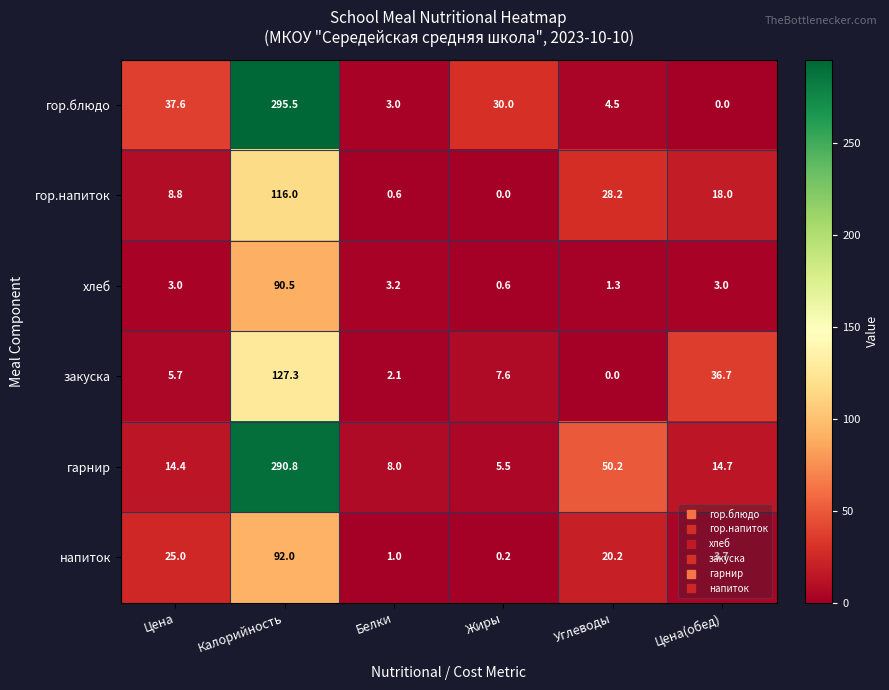

What is the difference between the highest and lowest values at Цена(обед)?

36.7